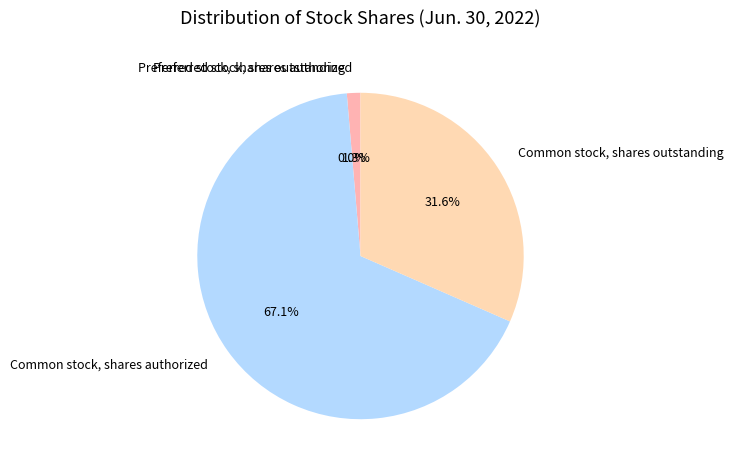

Does any single category account for the majority?

Yes